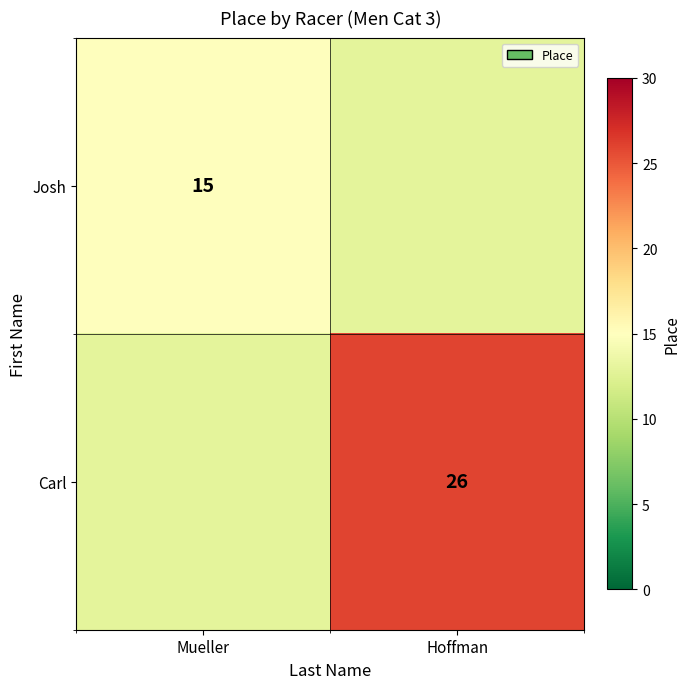

Is it true that Josh equals 4 at Mueller?

False